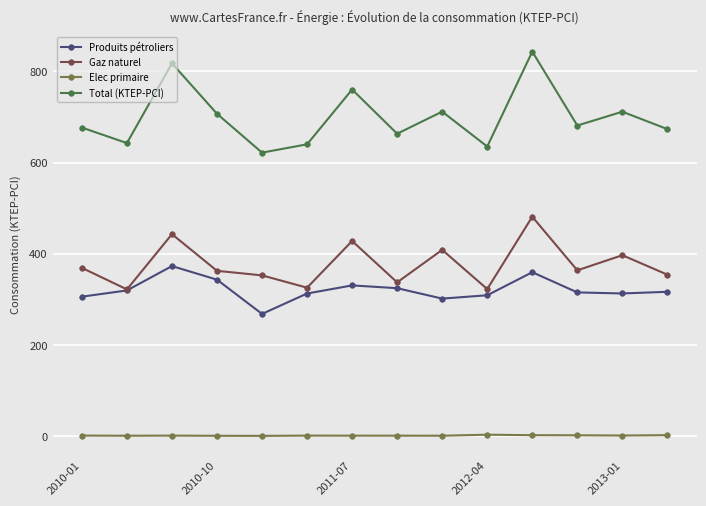

Which series has the widest spread of values?

Total (KTEP-PCI)